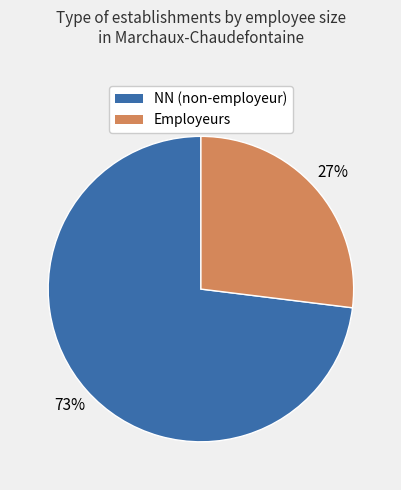

Is it true that NN (non-employeur) is 73% of the pie?

True